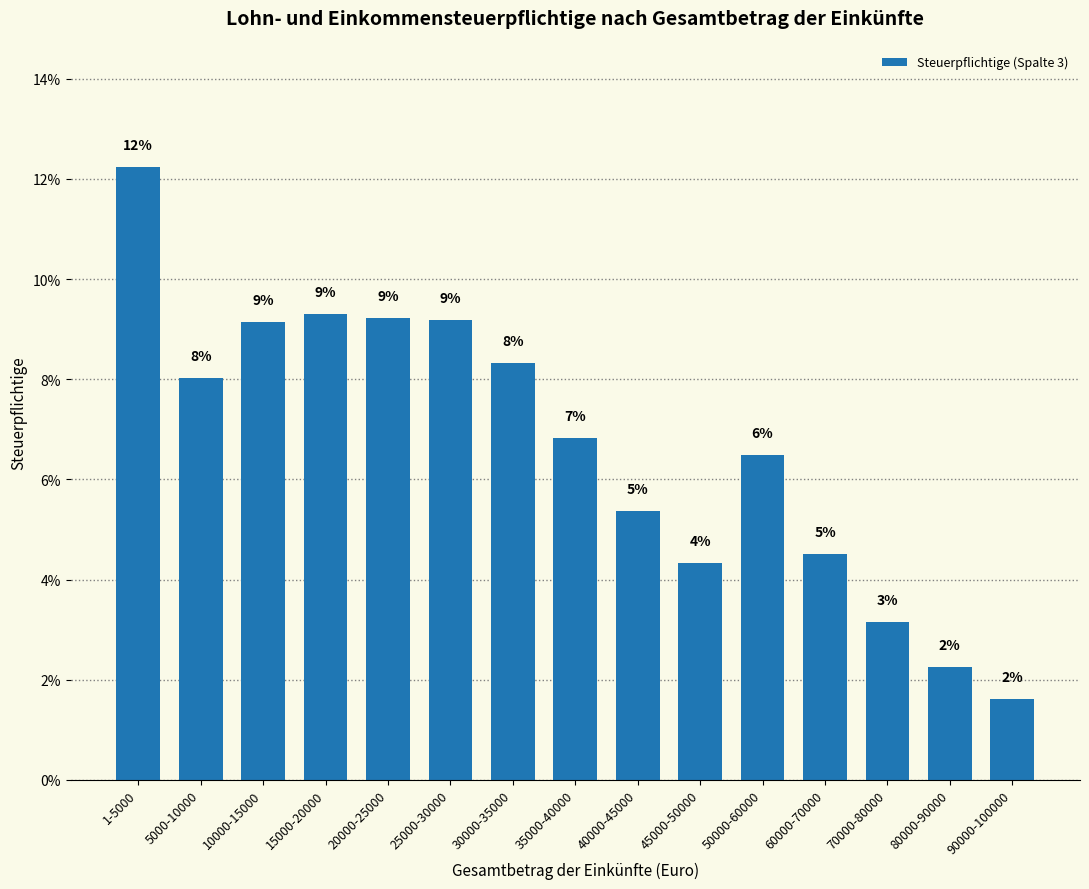

Does the chart contain stacked bars?

No